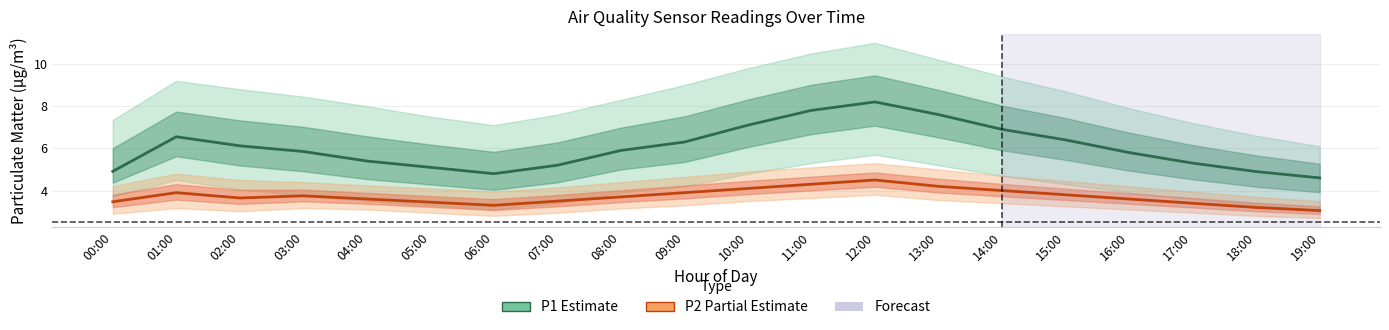

At which category is the sum across all series the highest?

12:00